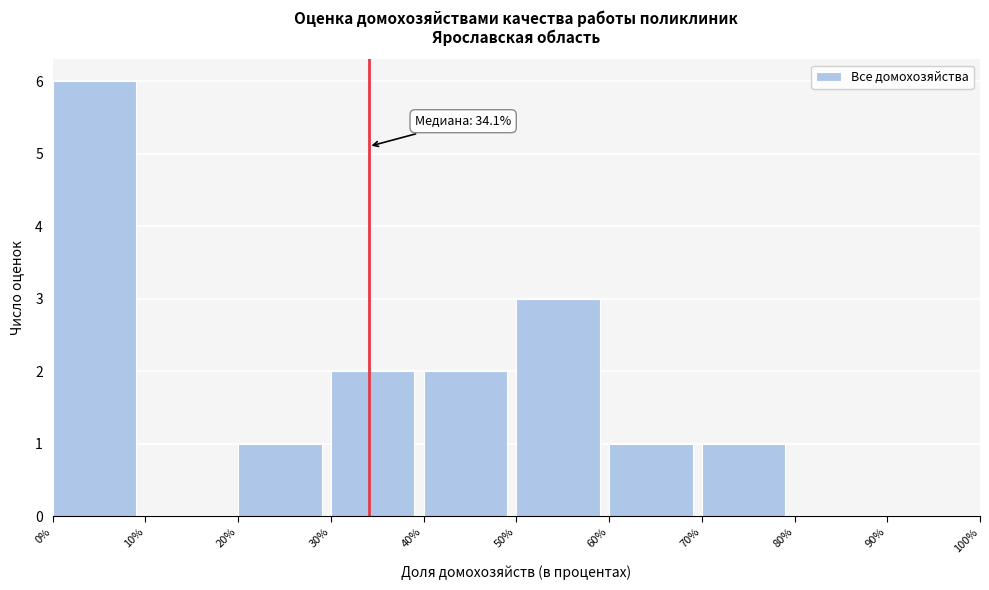

Over which range of the x-axis is the bar tallest?

0% to 10%